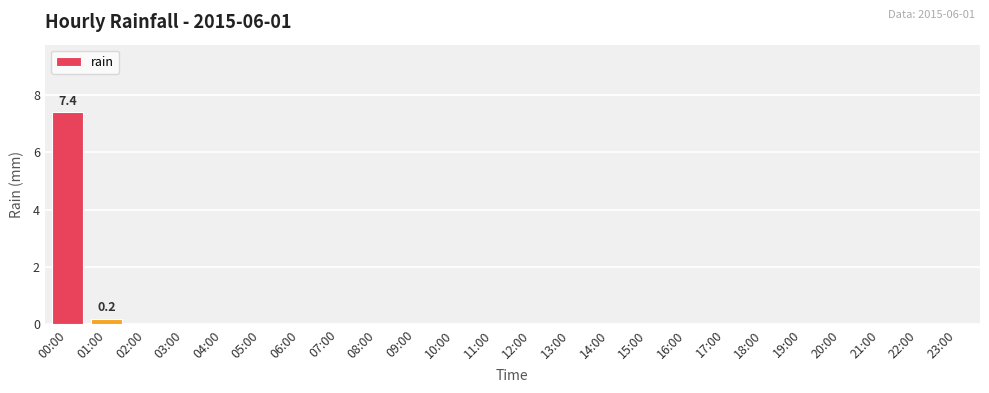

At which label is the value closest to 3?

01:00